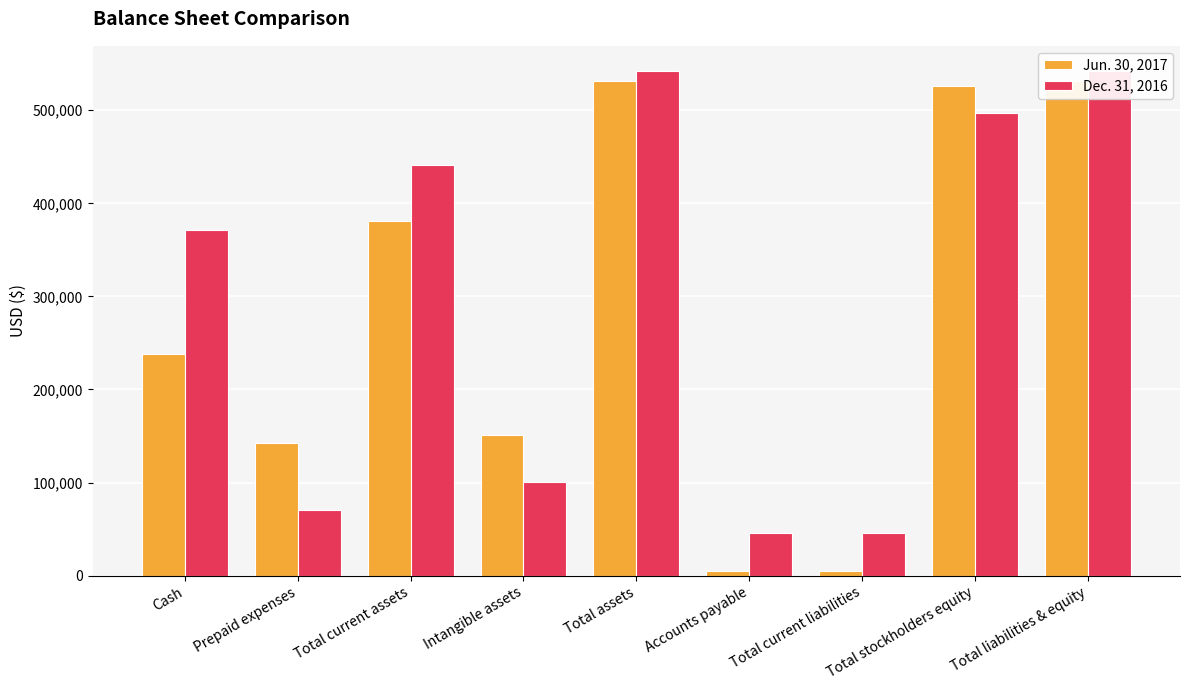

The value of Jun. 30, 2017 at Intangible assets is 151173. True or false?

True